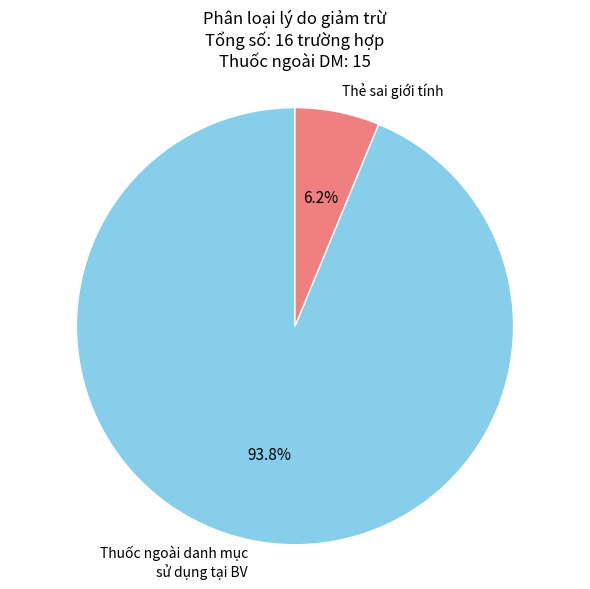

Which category has the biggest portion of the pie?

Thuốc ngoài danh mục sử dụng tại BV